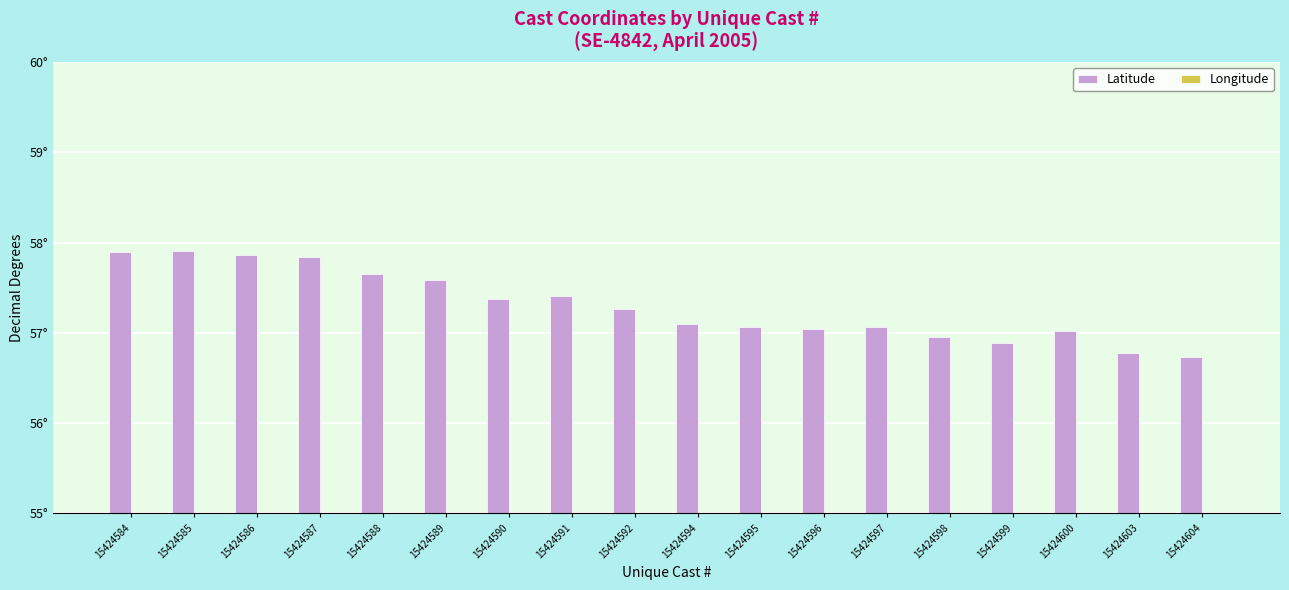

What are all the series names shown in the legend?

Latitude, Longitude